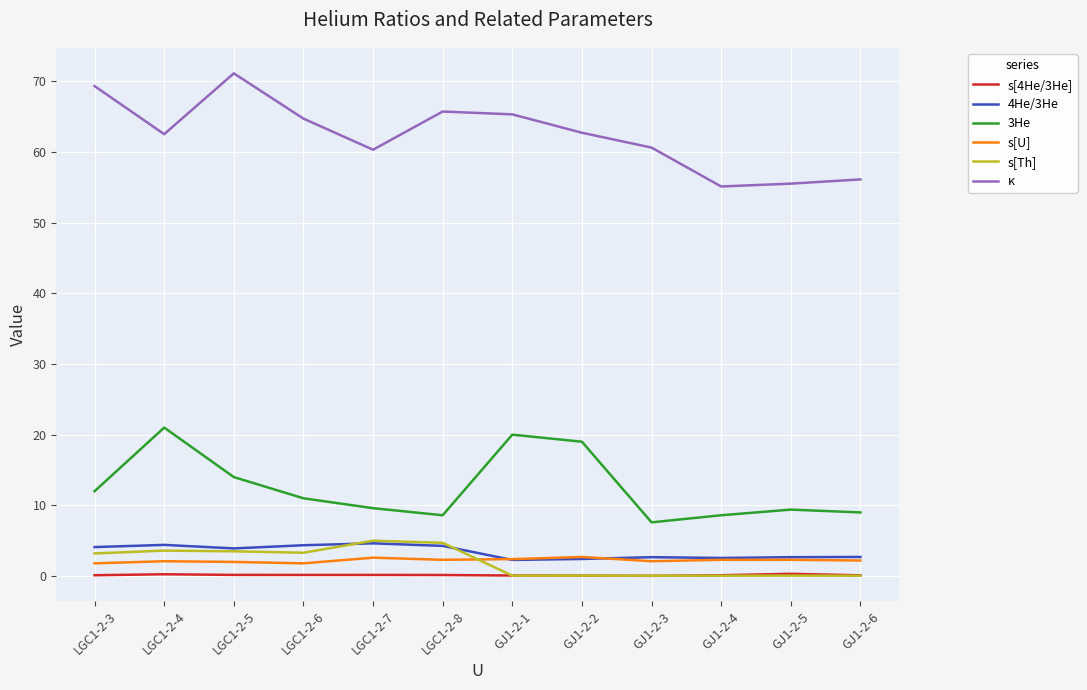

What is the greatest value displayed?

71.1